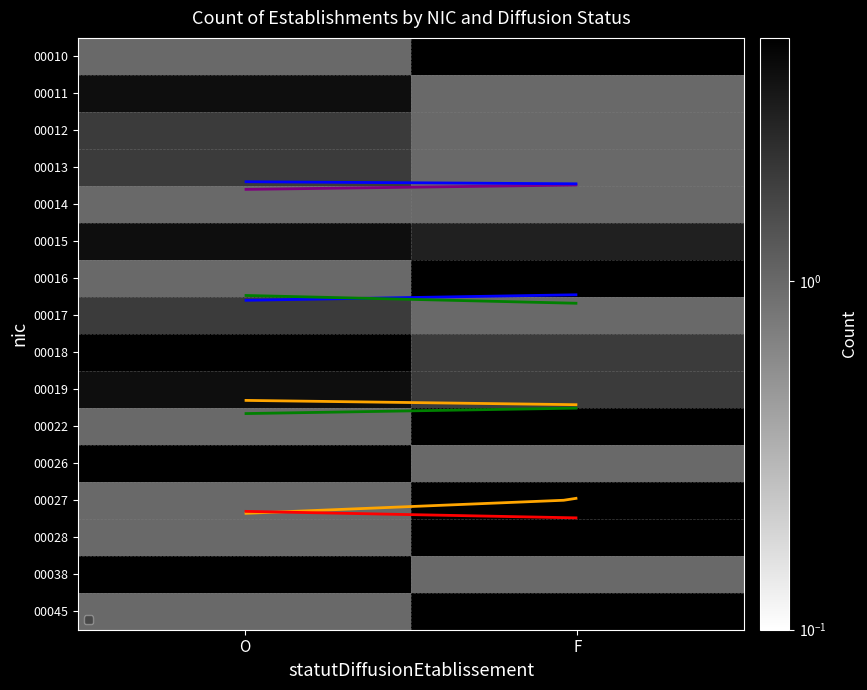

Count the number of categories in the chart.

2